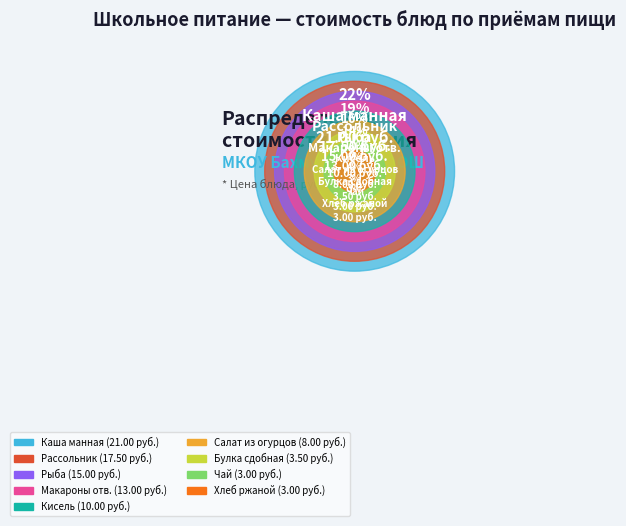

True or false: Макароны отв. accounts for 8% of the total.

False